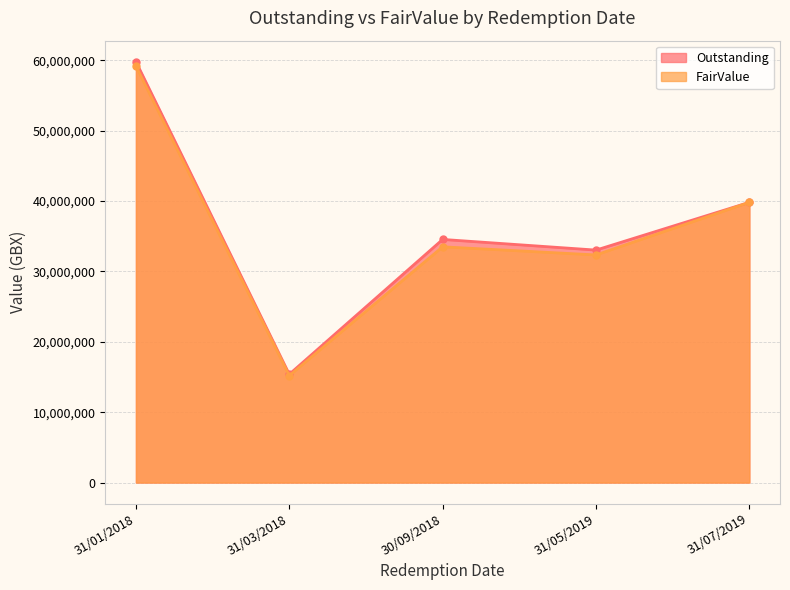

True or false: Outstanding and FairValue cross at least once.

False